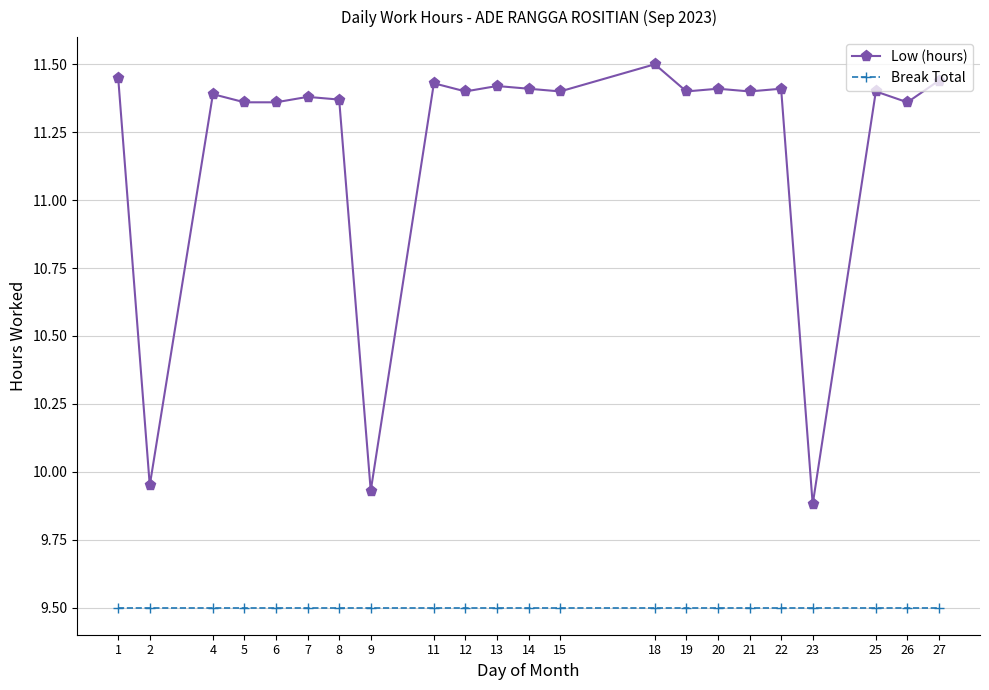

Does the chart have visible grid lines?

Yes